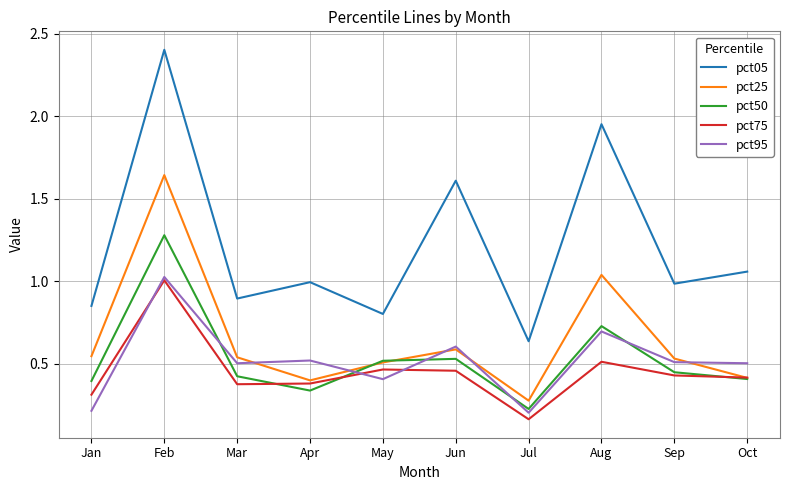

True or false: pct50 and pct95 intersect in this chart.

True